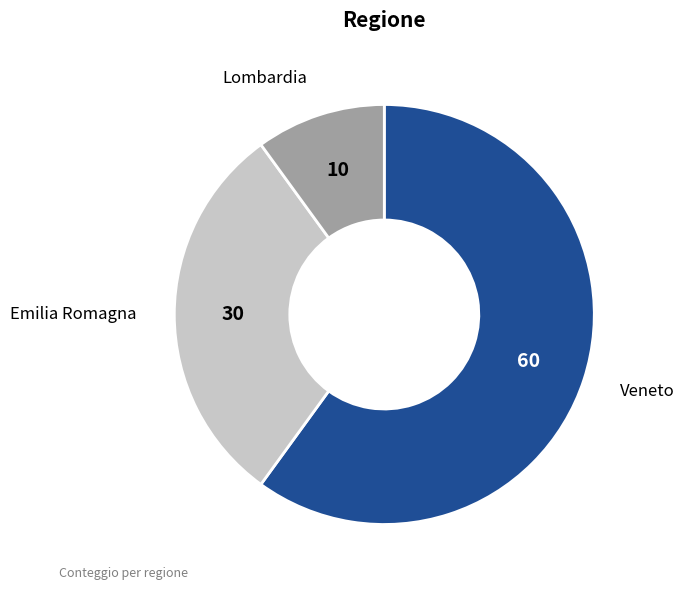

The Lombardia slice represents 4% of the pie. True or false?

False